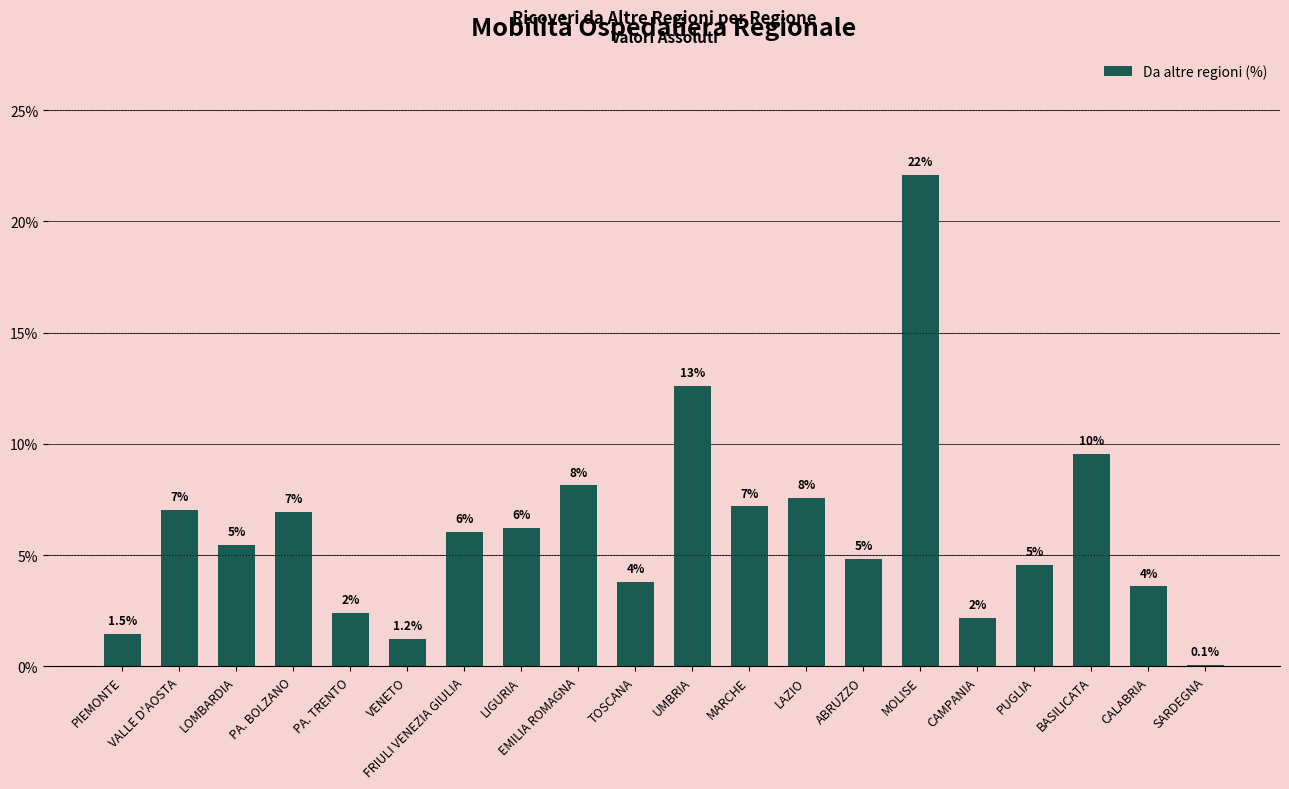

At which category does the chart reach its minimum across all series?

SARDEGNA